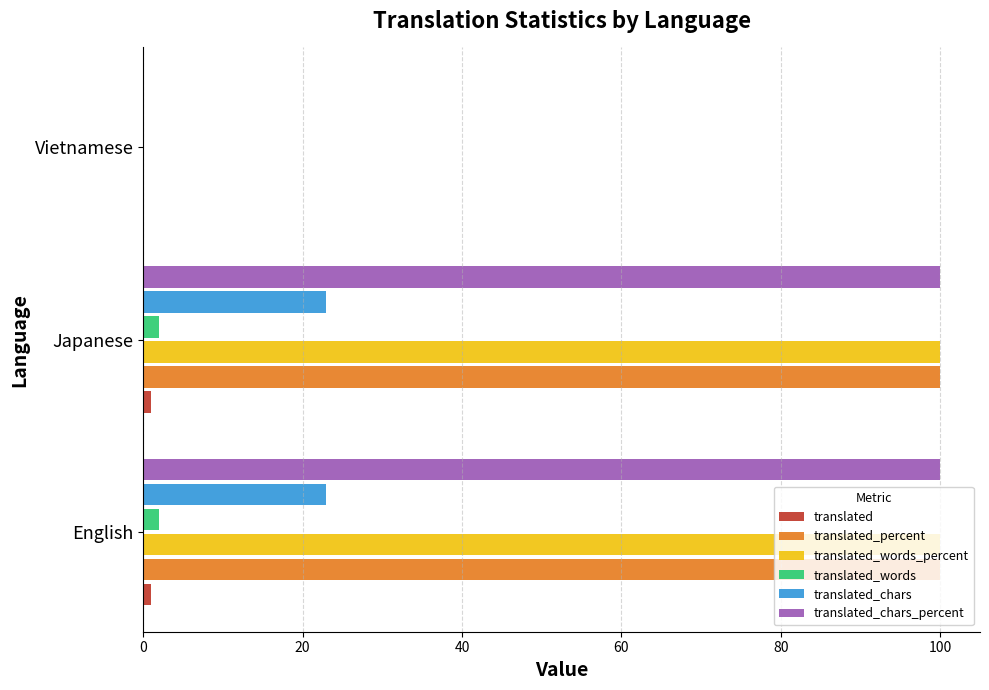

What is the greatest value displayed?

100